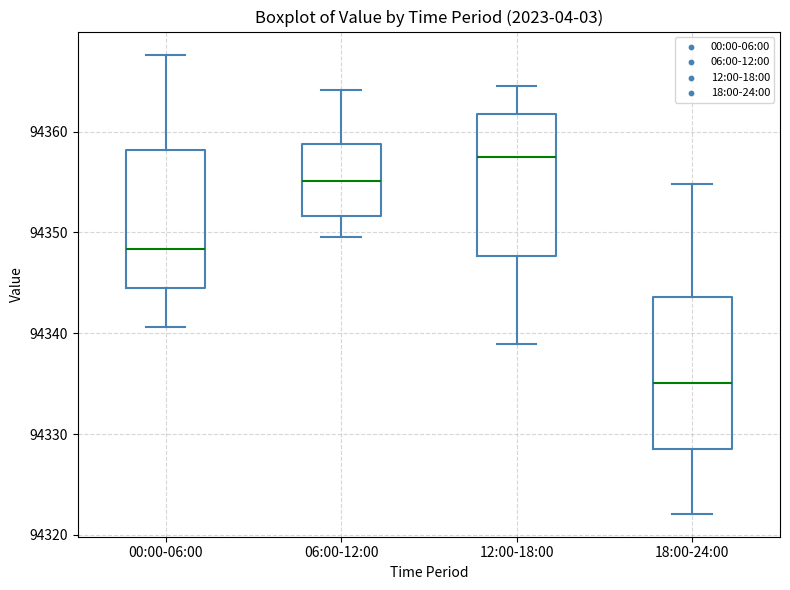

Which box's median line is the highest?

12:00-18:00